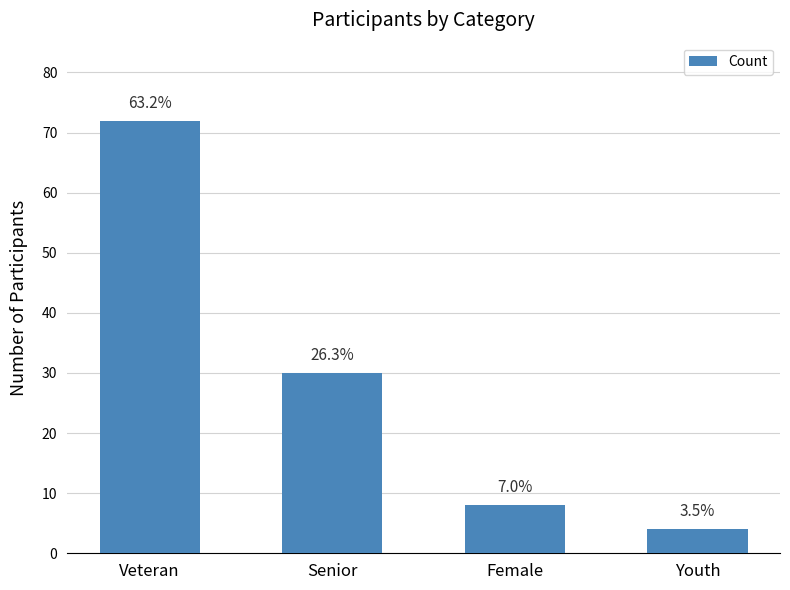

Reading right to left, what are all the values shown in this chart?

4	8	30	72